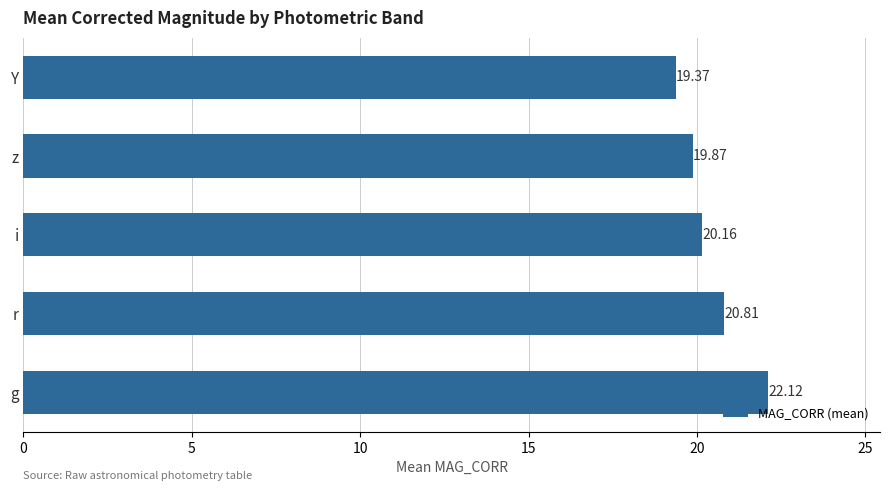

What is the change in value from i to z?

-0.3